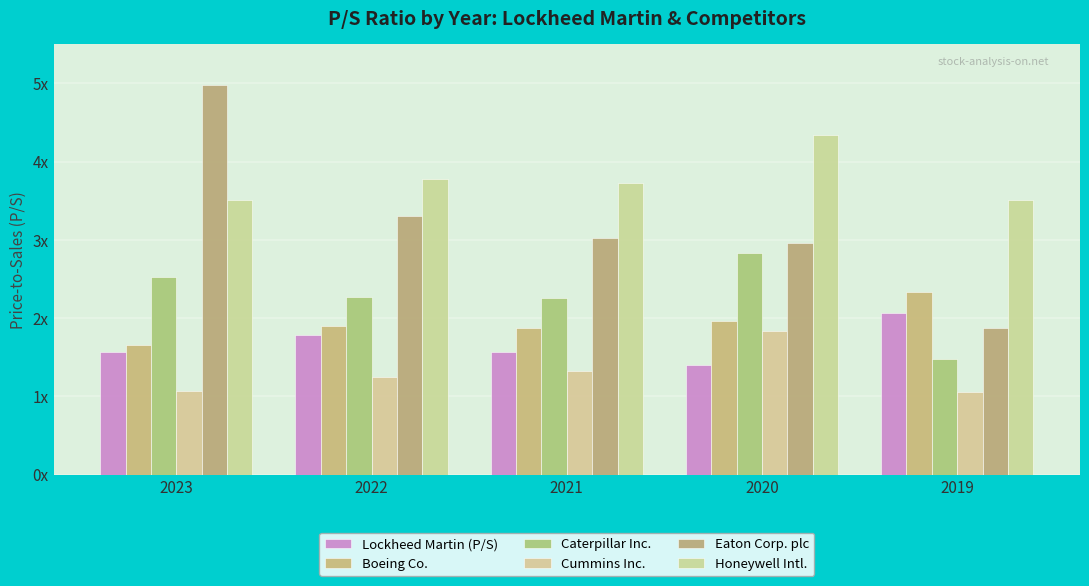

Reading left to right, extract all data points from this chart.

Lockheed Martin (P/S): 2023=1.6	2022=1.8	2021=1.6	2020=1.4	2019=2.1
Boeing Co.: 2023=1.7	2022=1.9	2021=1.9	2020=2.0	2019=2.3
Caterpillar Inc.: 2023=2.5	2022=2.3	2021=2.3	2020=2.8	2019=1.5
Cummins Inc.: 2023=1.1	2022=1.2	2021=1.3	2020=1.8	2019=1.1
Eaton Corp. plc: 2023=5.0	2022=3.3	2021=3.0	2020=3.0	2019=1.9
Honeywell Intl.: 2023=3.5	2022=3.8	2021=3.7	2020=4.3	2019=3.5